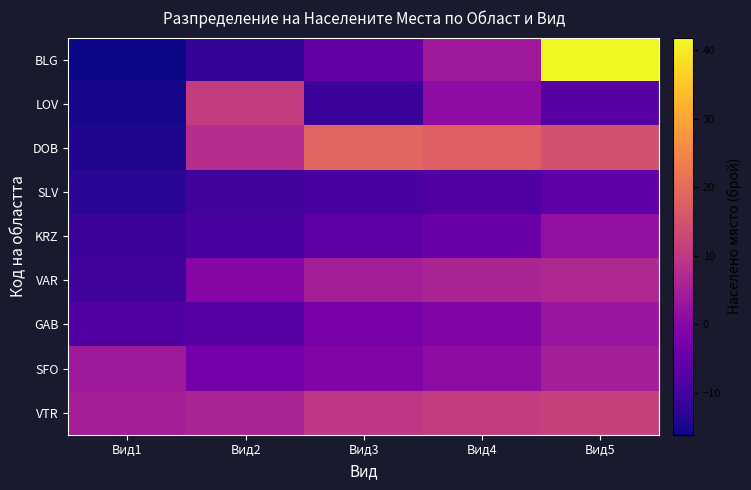

At which category is the sum across all series the highest?

Вид5